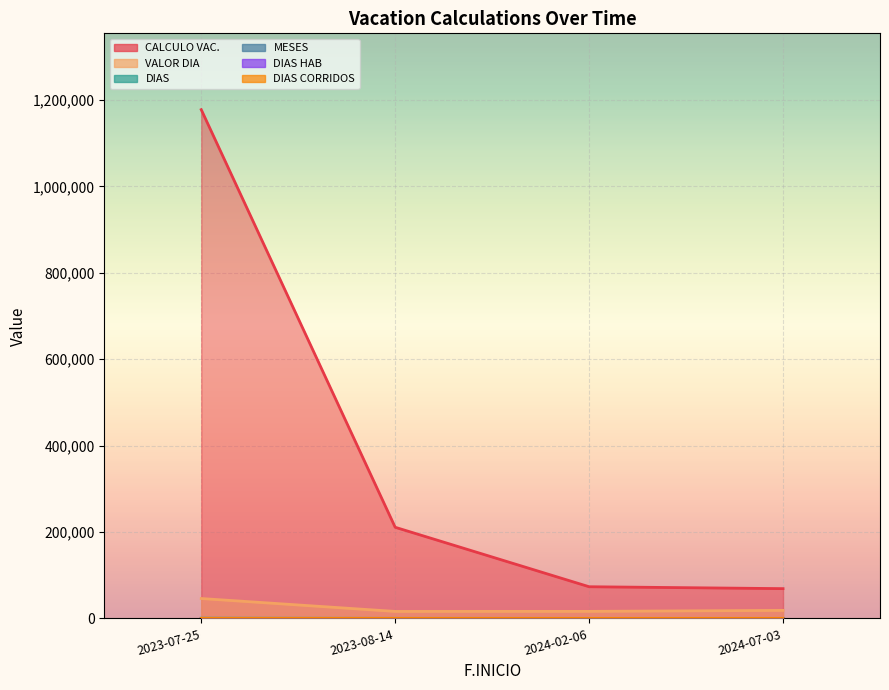

What is the average value of the VALOR DIA series?

24269.9